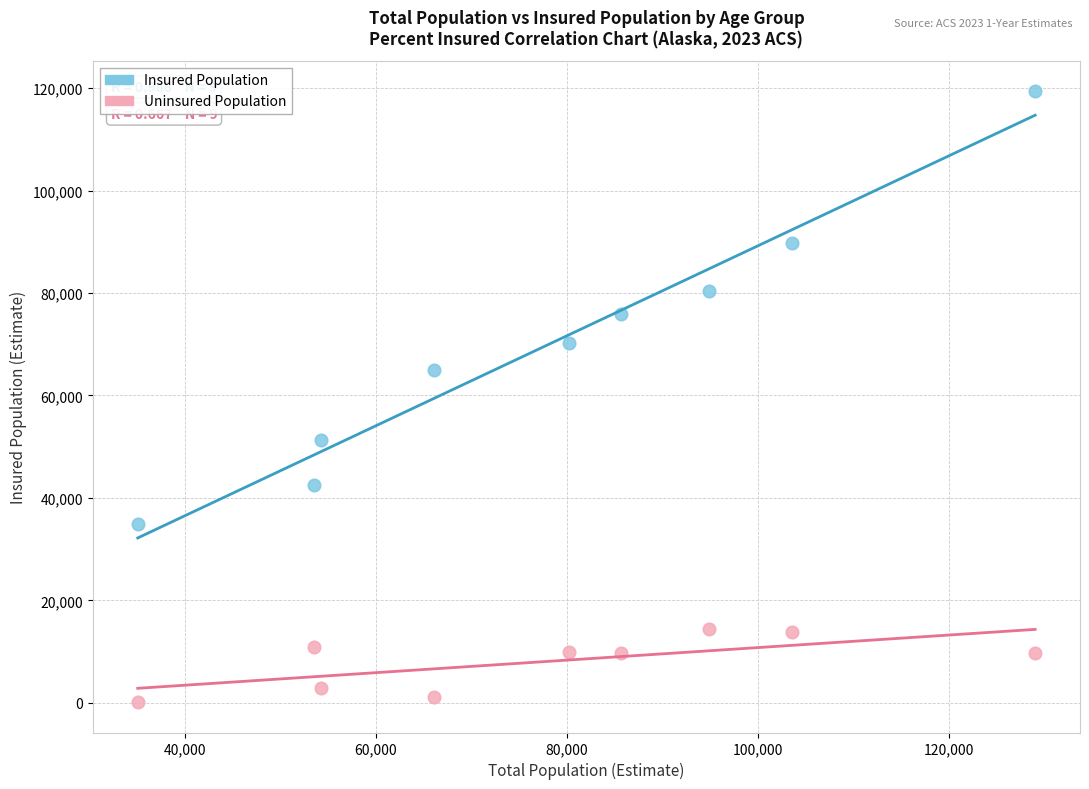

Which series contains the highest Y value?

Insured Population